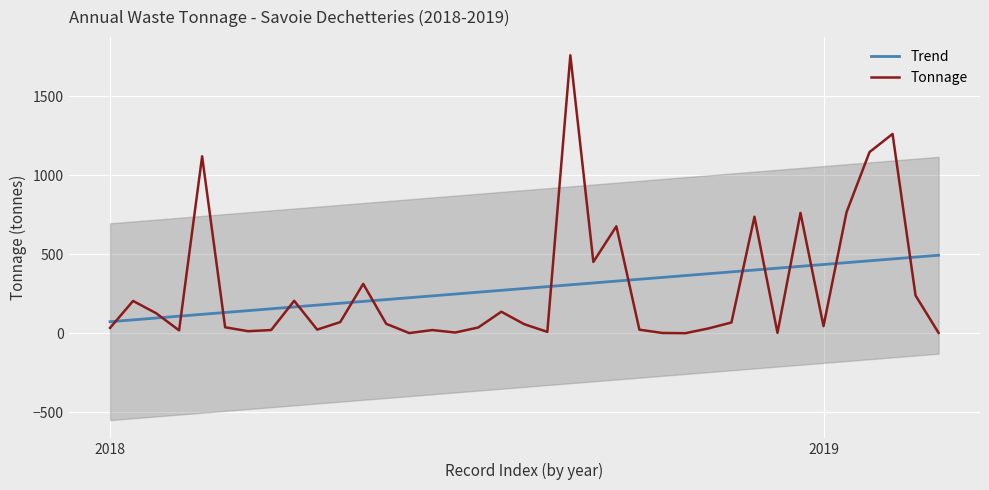

What is the sum of all Trend values?

10482.7